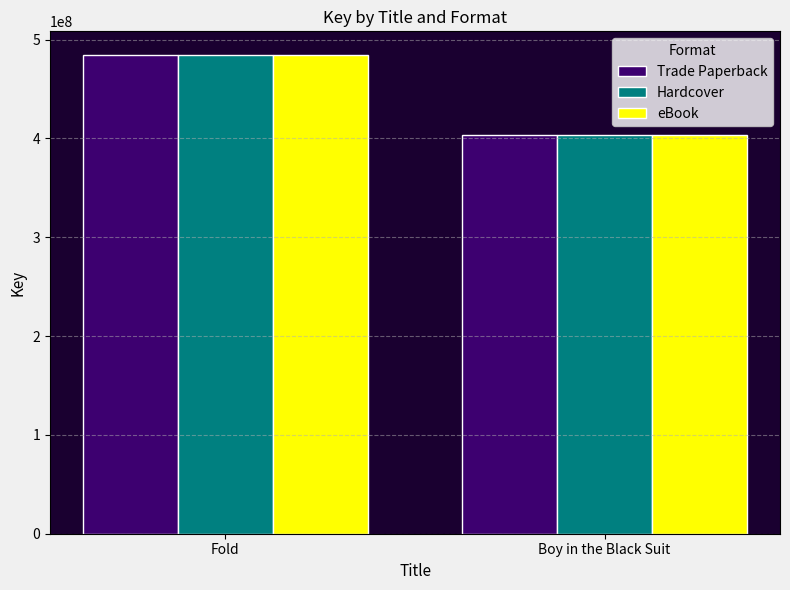

Reading right to left, list all the values displayed in this chart.

Trade Paperback: 403687606	484244841
Hardcover: 403687606	484244841
eBook: 403687606	484244841